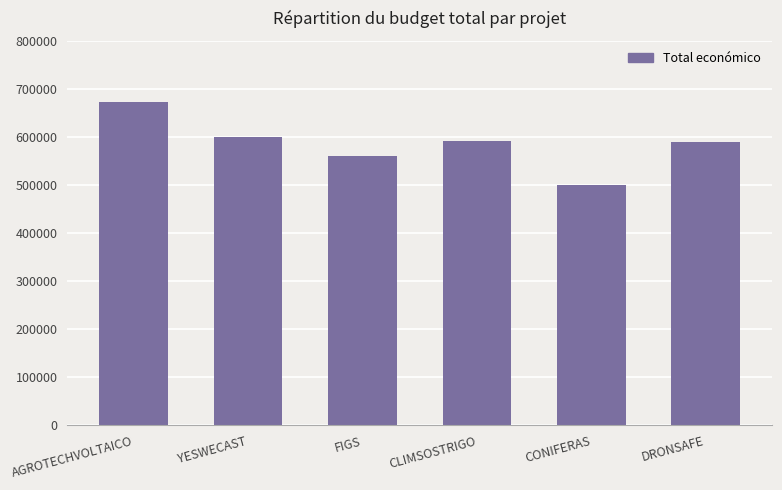

The chart shows a value of 699834 at CONIFERAS. True or false?

False